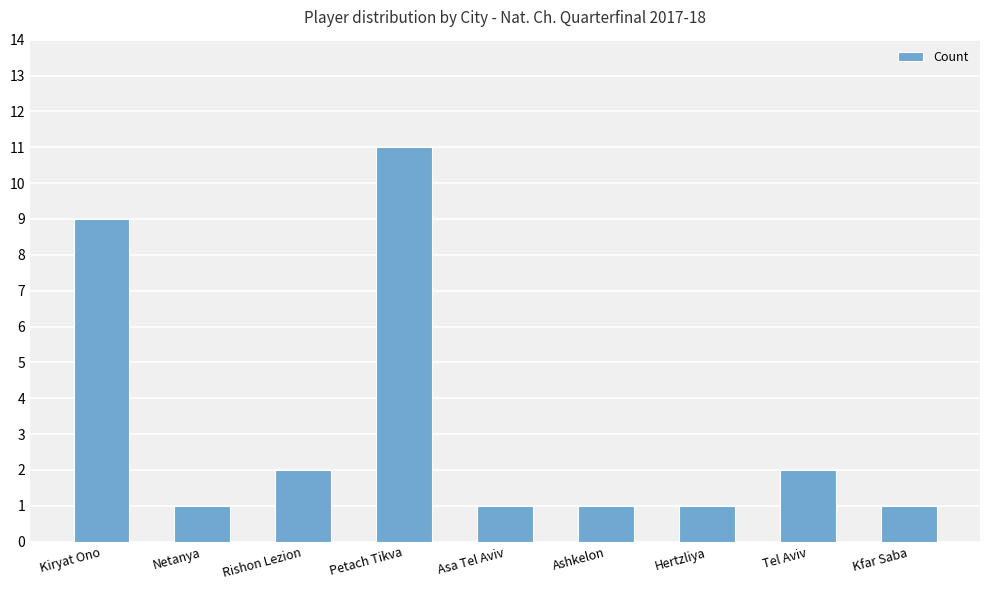

True or false: the data shows 2 at Tel Aviv.

True